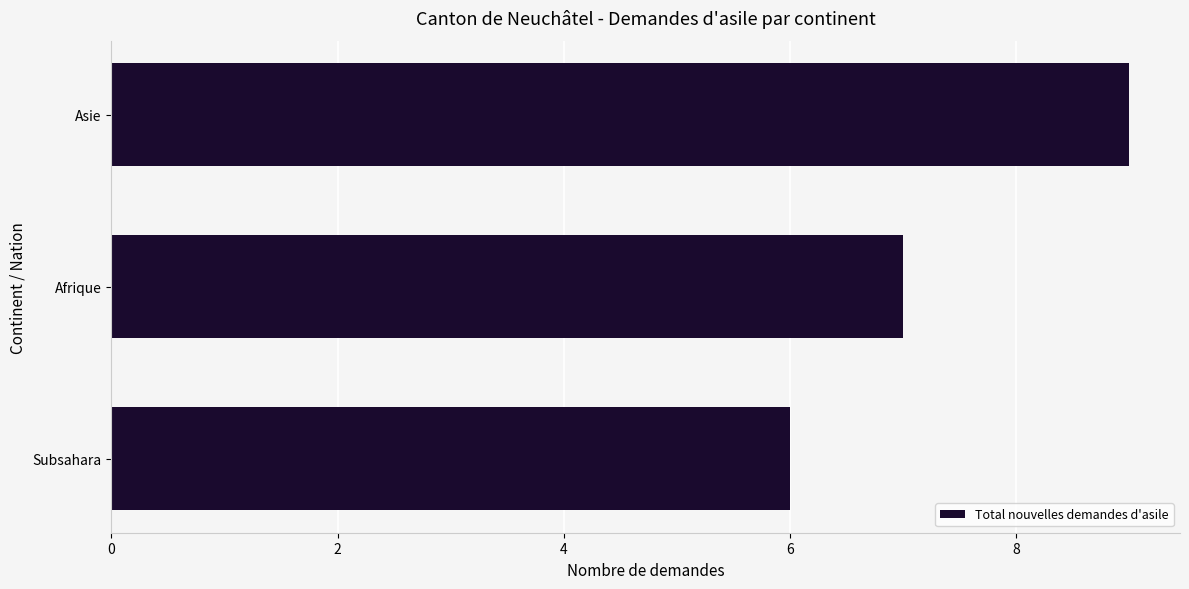

The value at Afrique is 7. True or false?

True